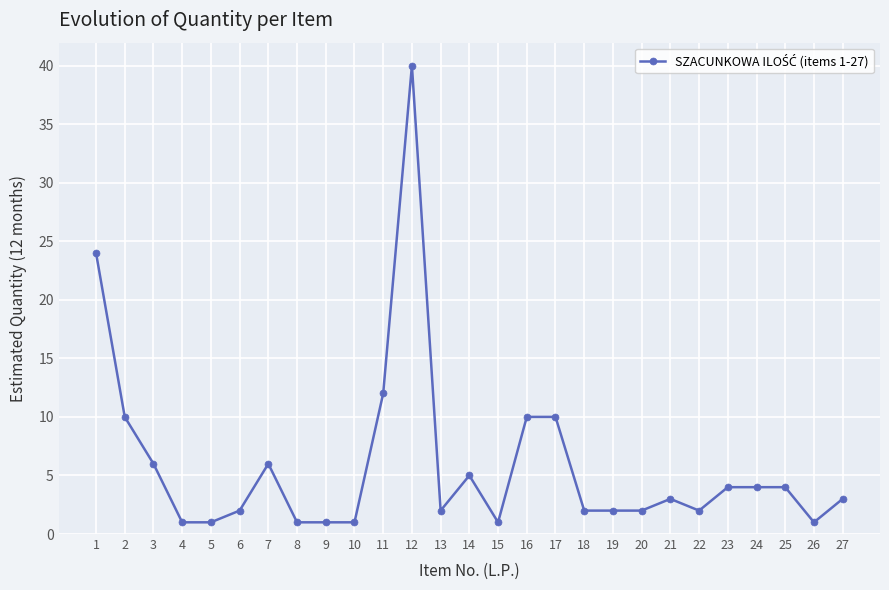

True or false: the data has more than 0 interior local peaks.

True